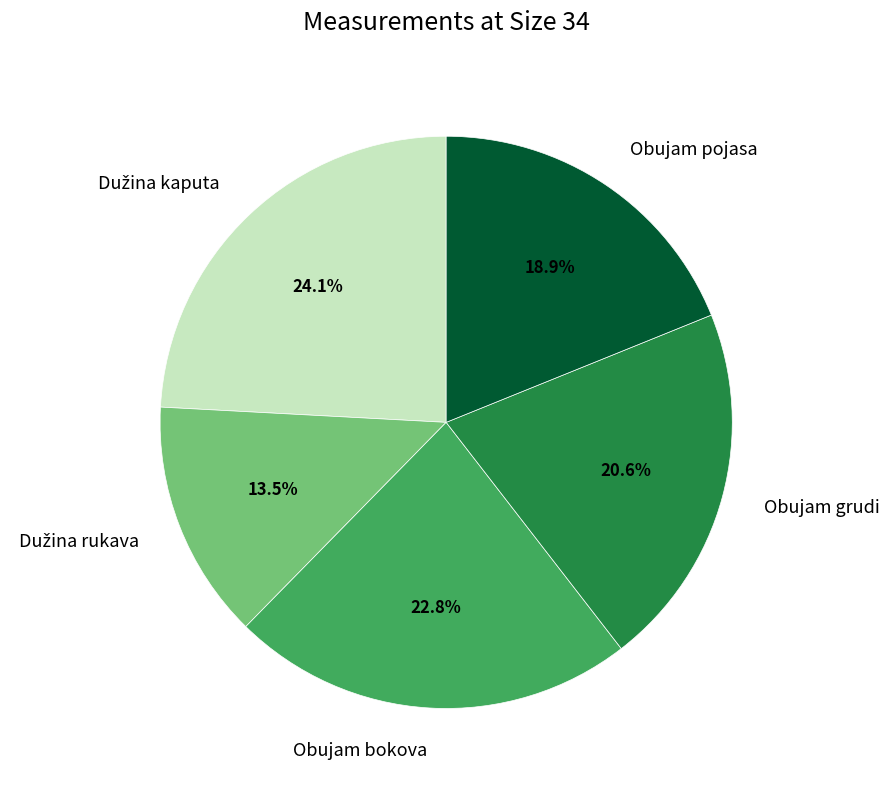

What is the total percentage of Obujam pojasa and Obujam bokova?

41.7%